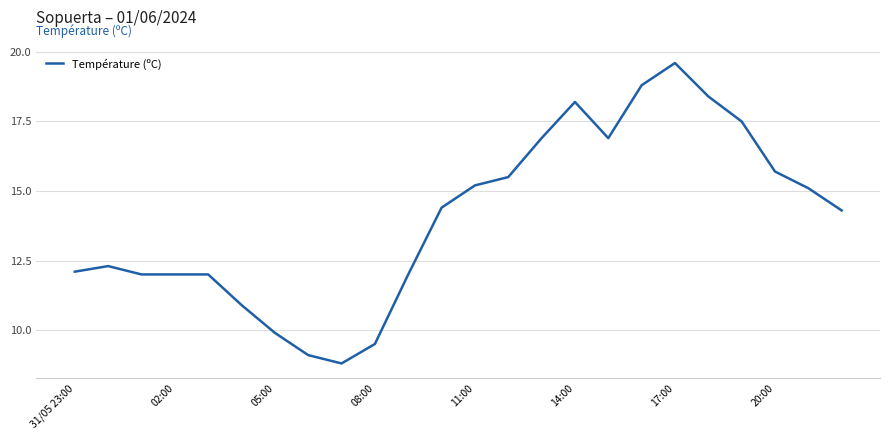

What is the minimum value shown in the chart?

8.8